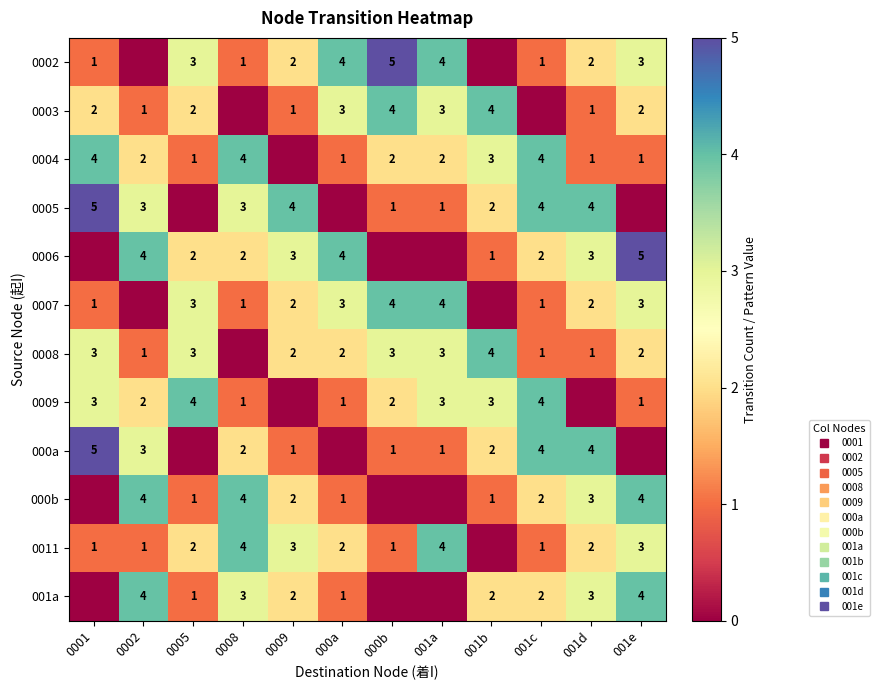

Which category has the highest value across all series?

000b